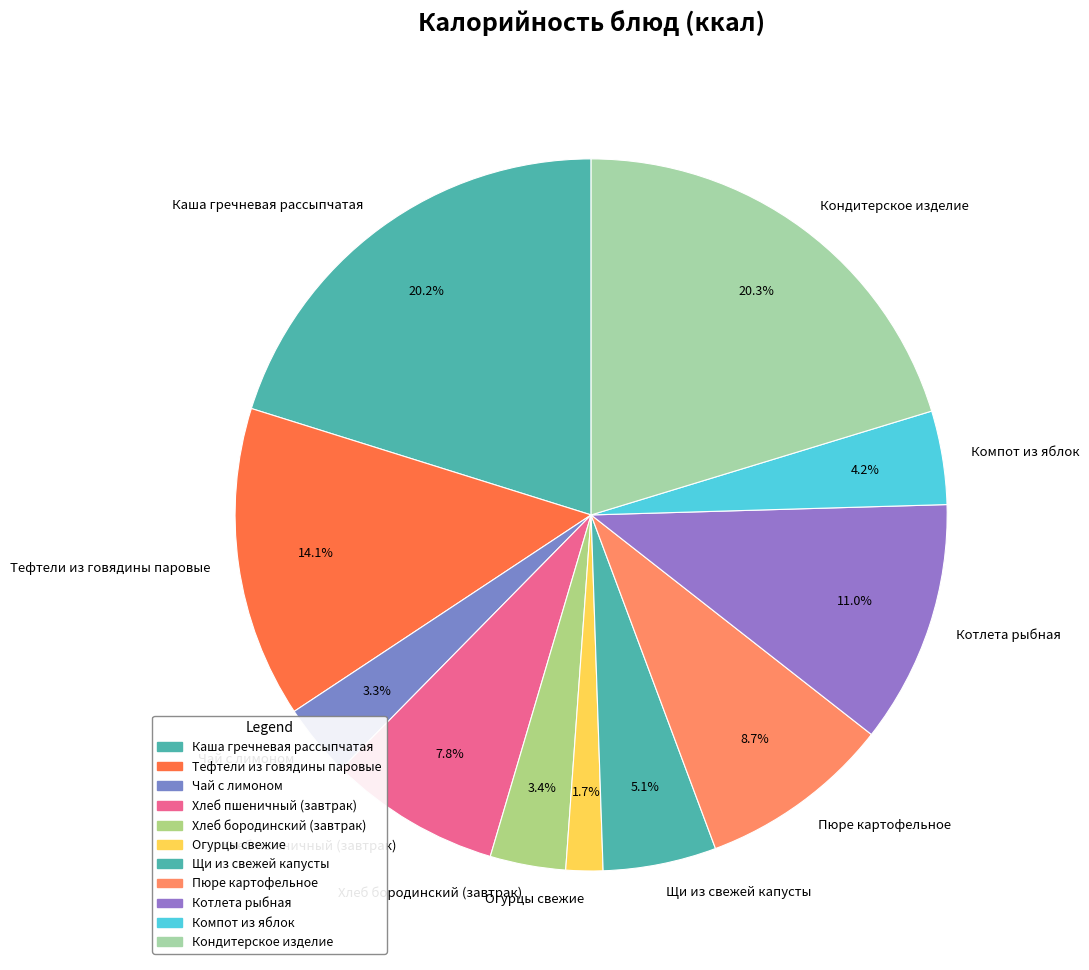

To the nearest percent, what percentage of the pie is Компот из яблок?

4%